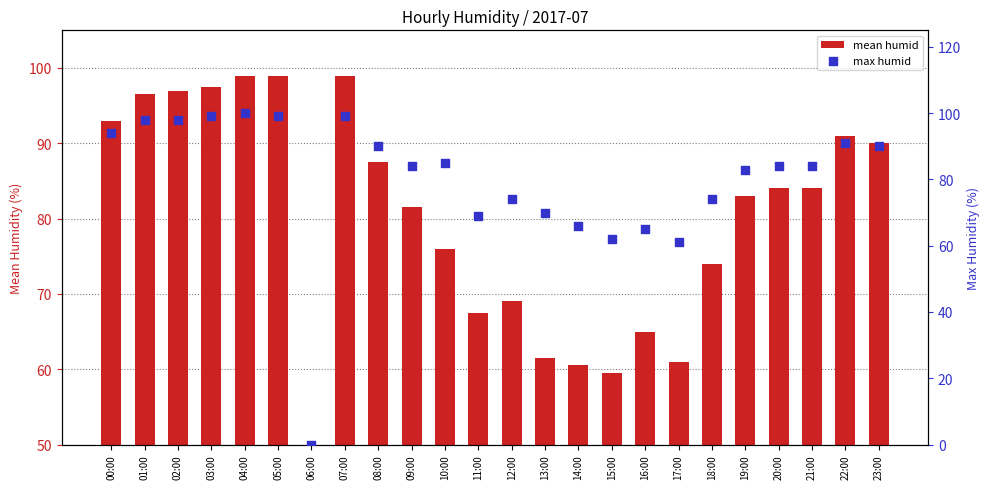

At which category is the sum across all series the highest?

04:00